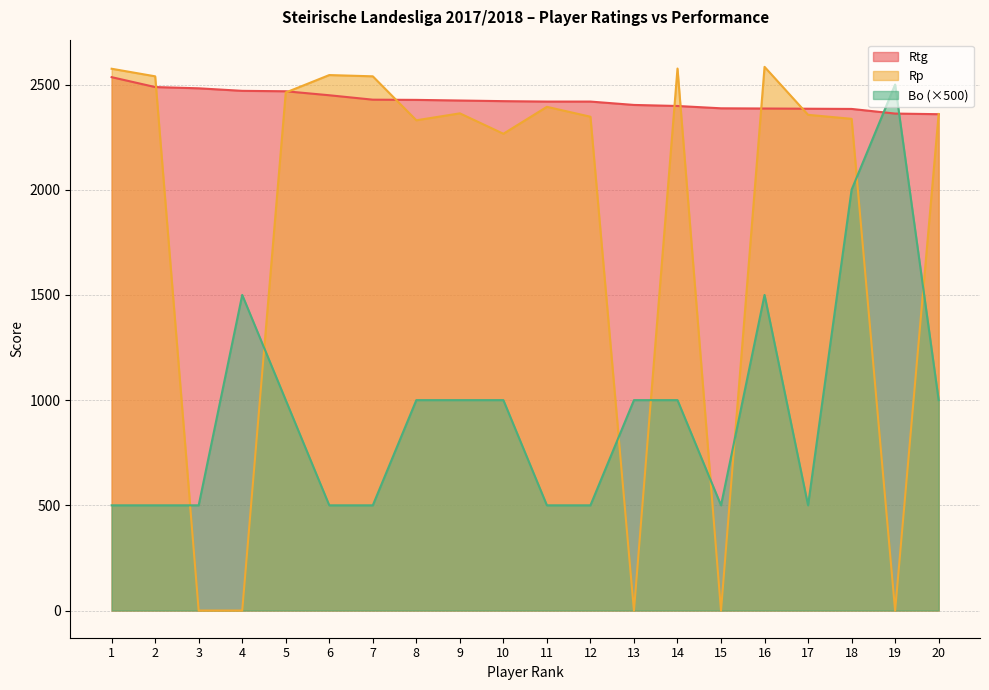

What are all the series names shown in the legend?

Rtg, Rp, Bo (×500)